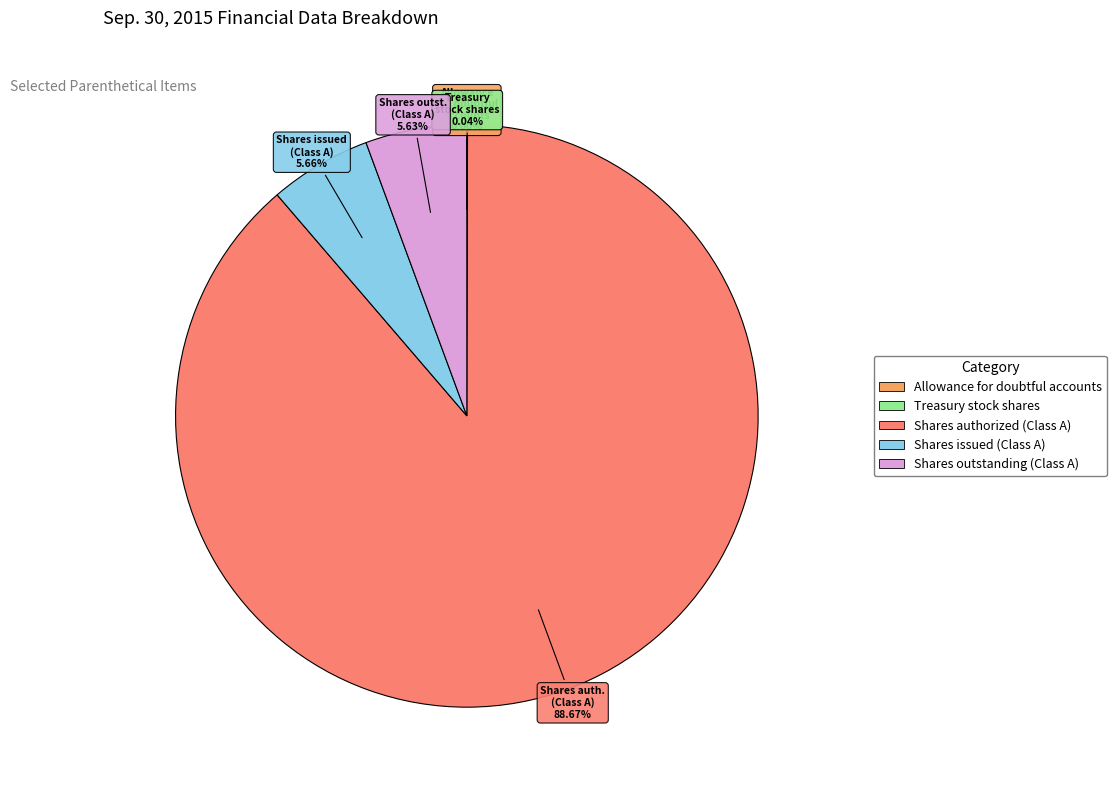

To the nearest percent, what percentage of the pie is Shares authorized (Class A)?

89%